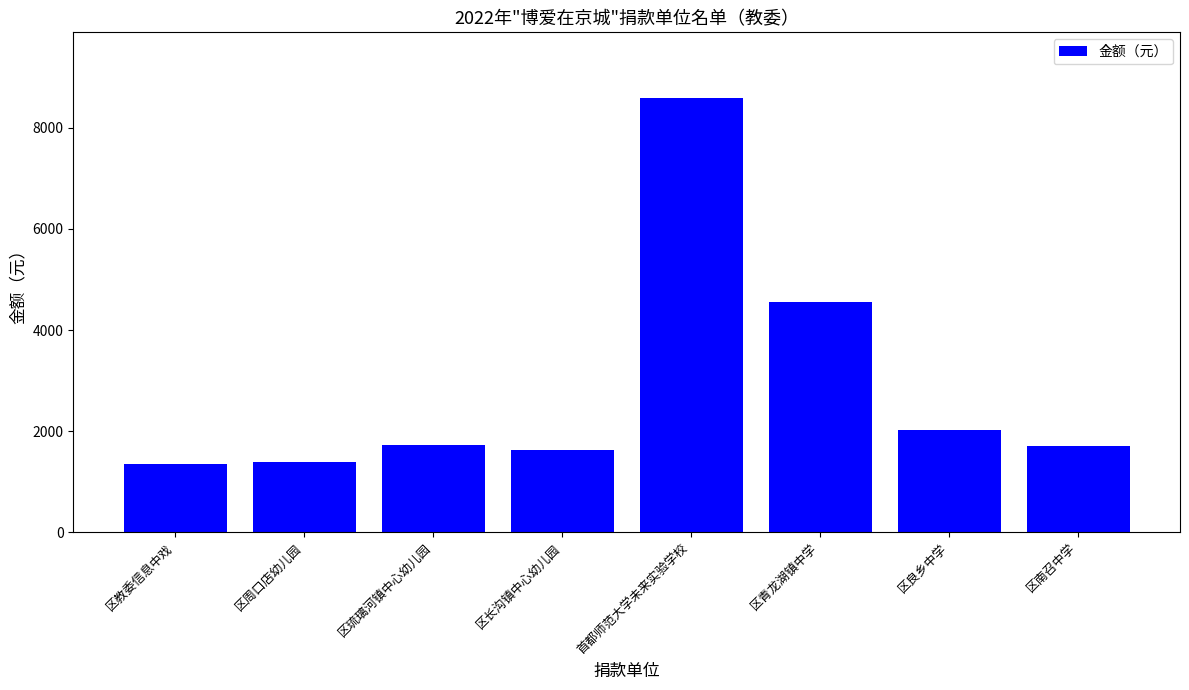

Are the bars horizontal?

No